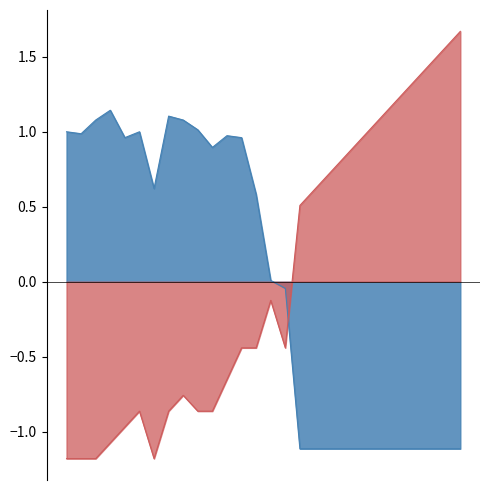

How many values in the Peak Position series exceed 0?

12